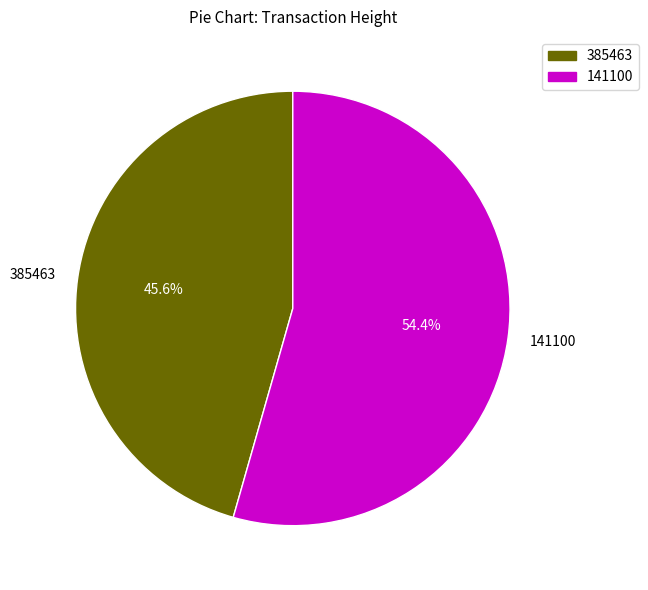

How many segments does this pie chart have?

2